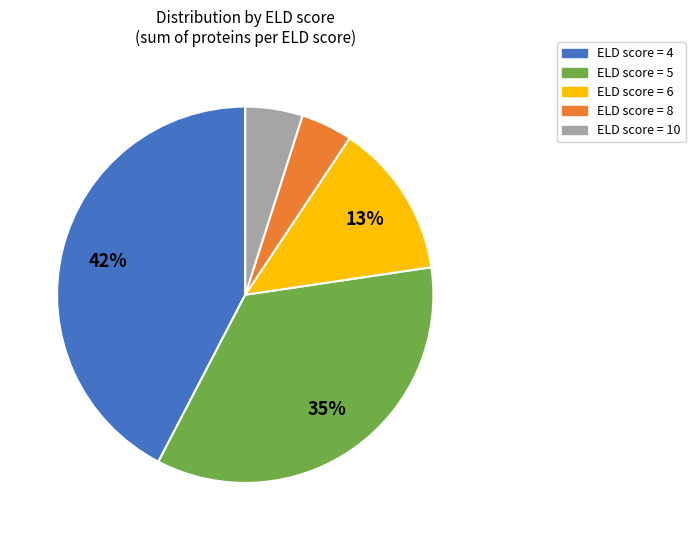

Count the number of slices in the pie.

5